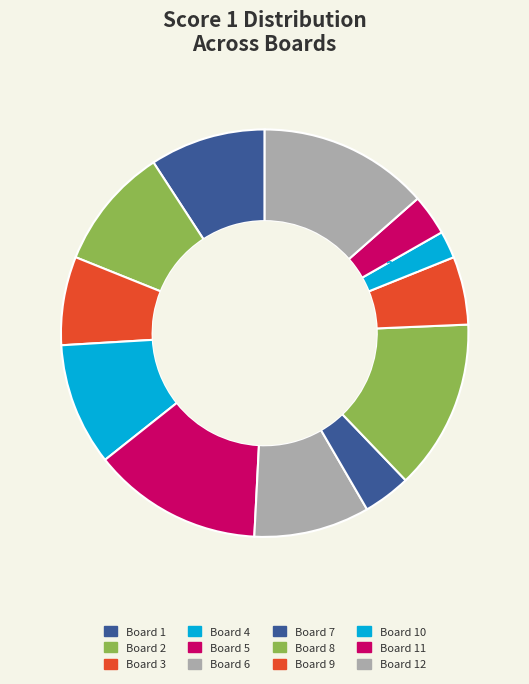

Is there any slice that represents more than half of the pie?

No